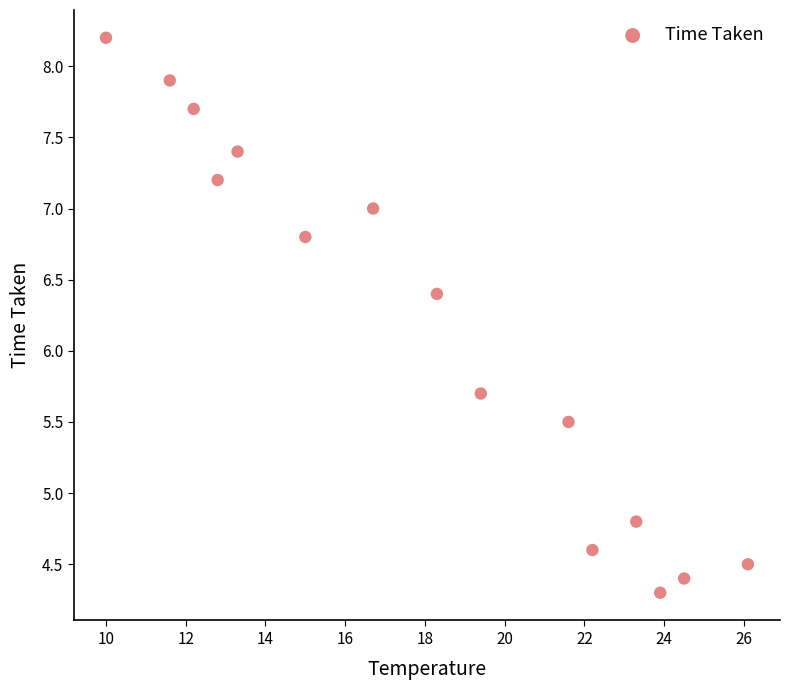

What is the range of Y values (max minus min)?

3.9